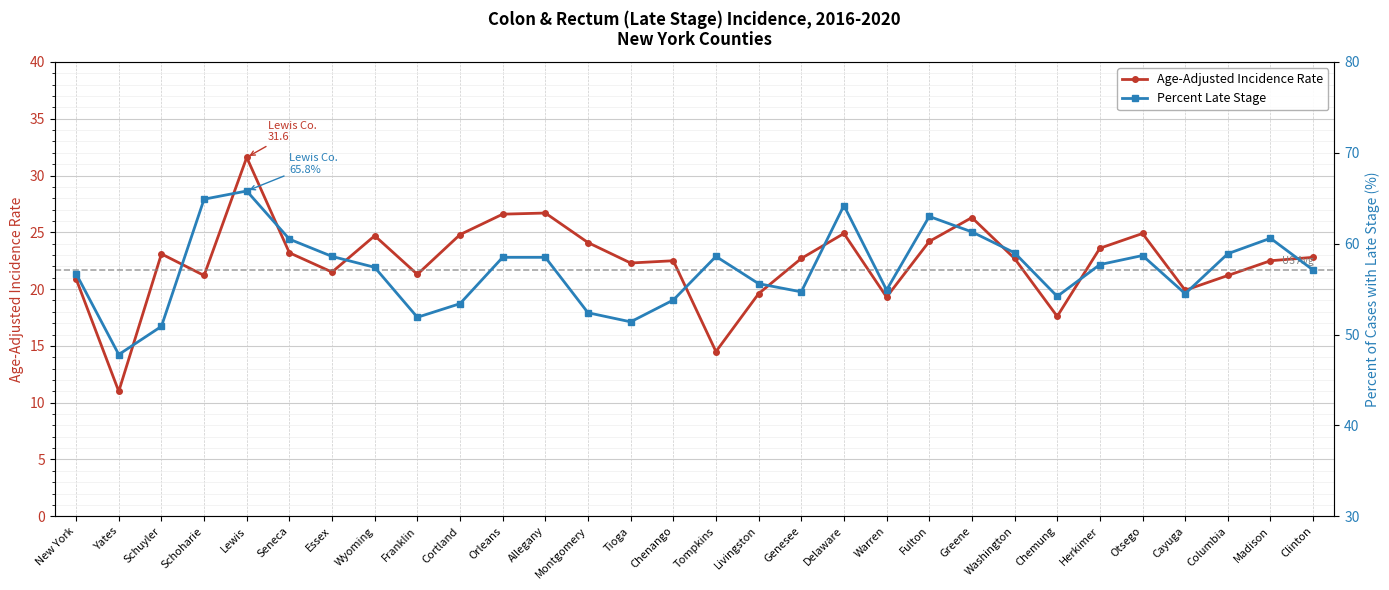

How many interior local valleys does the Age-Adjusted Incidence Rate series have?

9